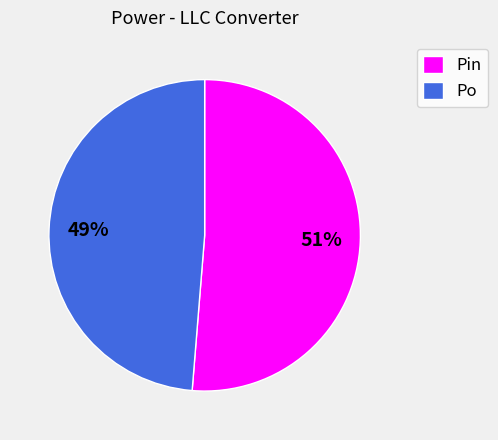

Combined, do Pin and Po account for over 50%?

Yes